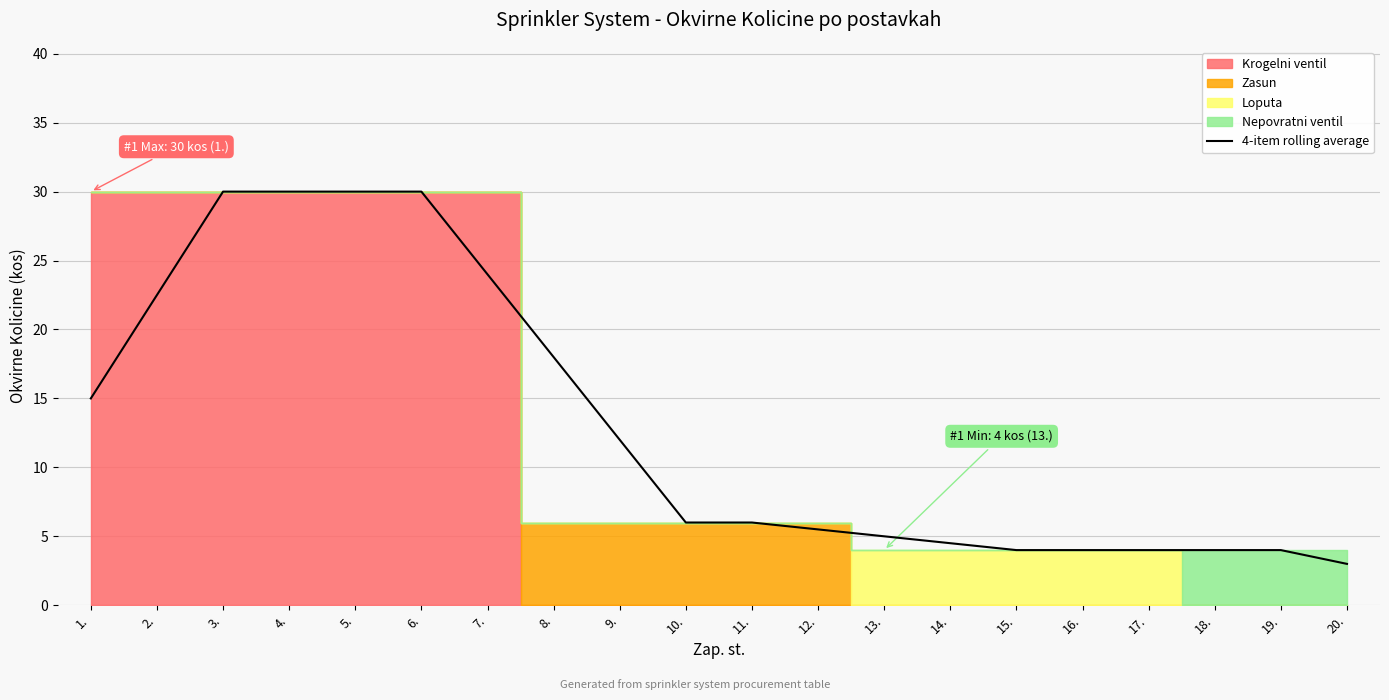

Which has a higher value, 15. or 9.?

9.